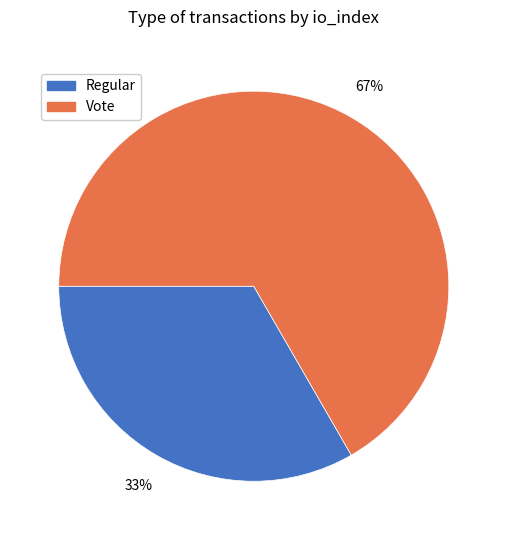

To the nearest percent, what is the average slice percentage?

50%